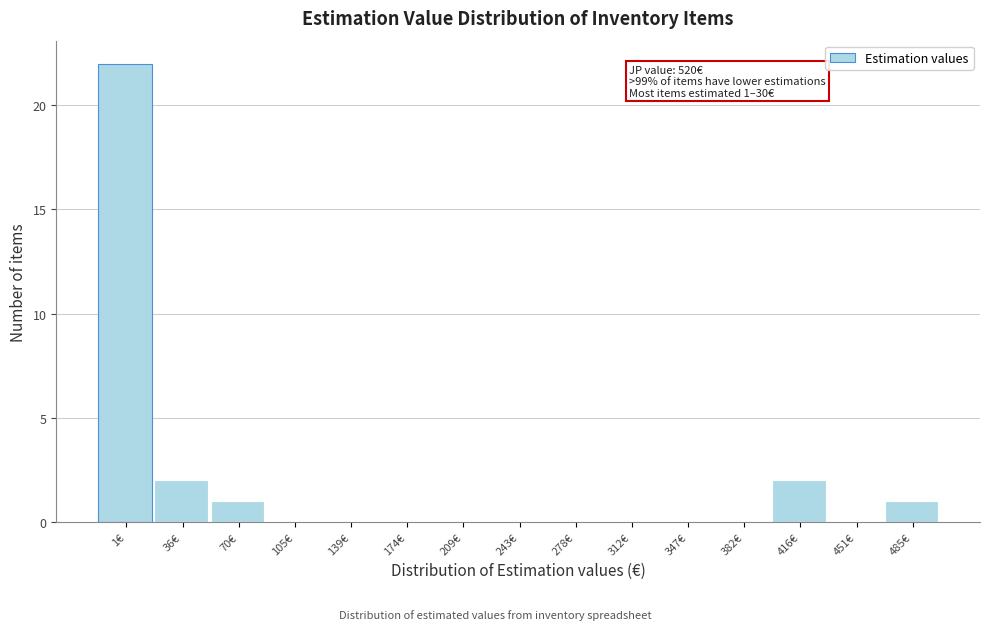

Reading right to left, list all the values displayed in this chart.

485€=1	451€=0	416€=2	382€=0	347€=0	312€=0	278€=0	243€=0	209€=0	174€=0	139€=0	105€=0	70€=1	36€=2	1€=22